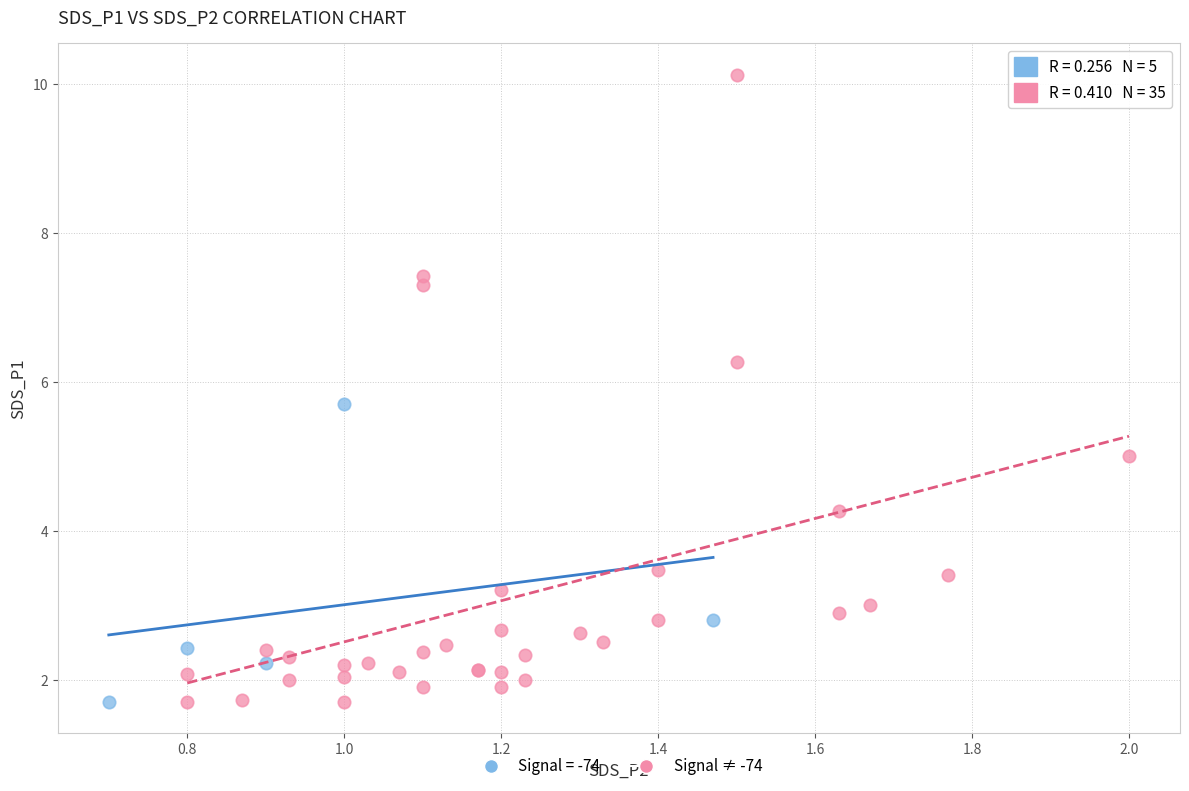

Which series contains the highest Y value?

Signal ≠ -74